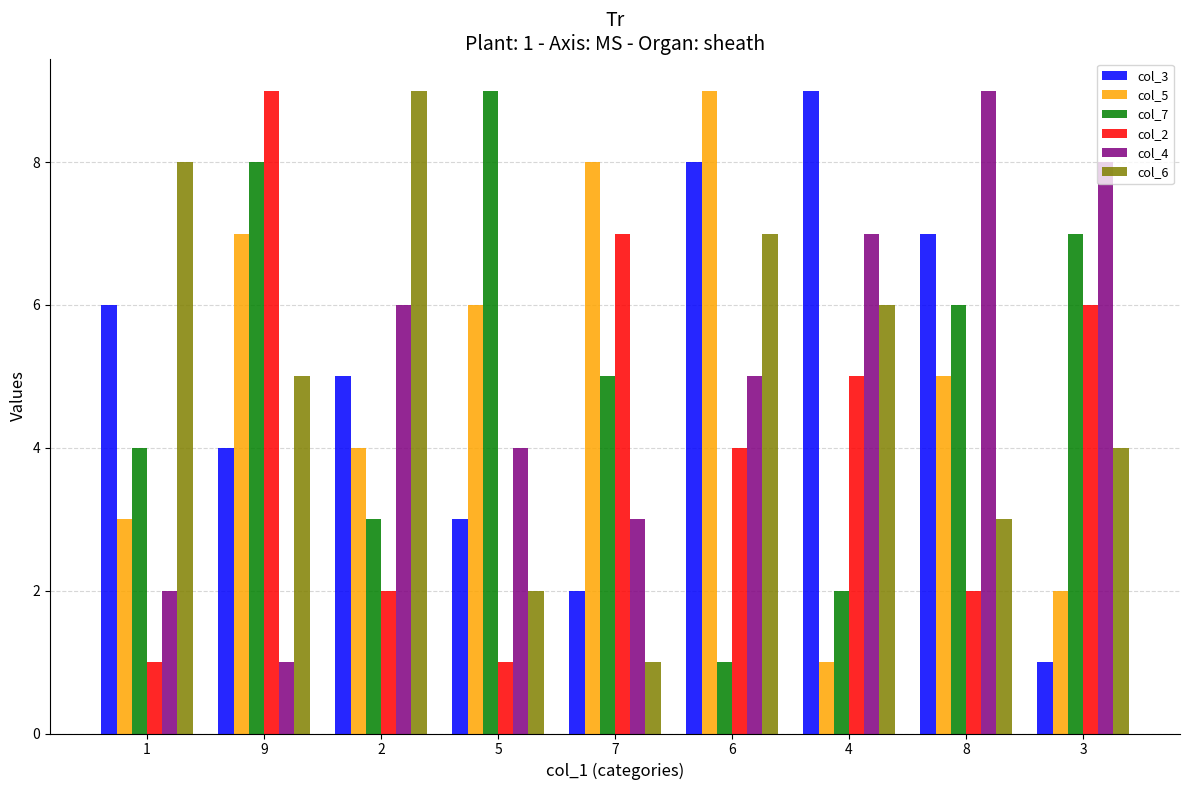

What is the average value of the col_4 series?

5